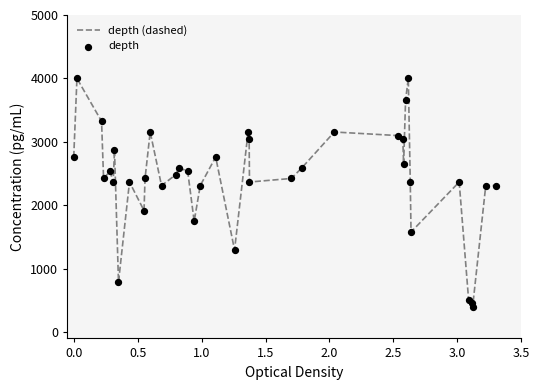

What is the smallest value displayed?

394.4